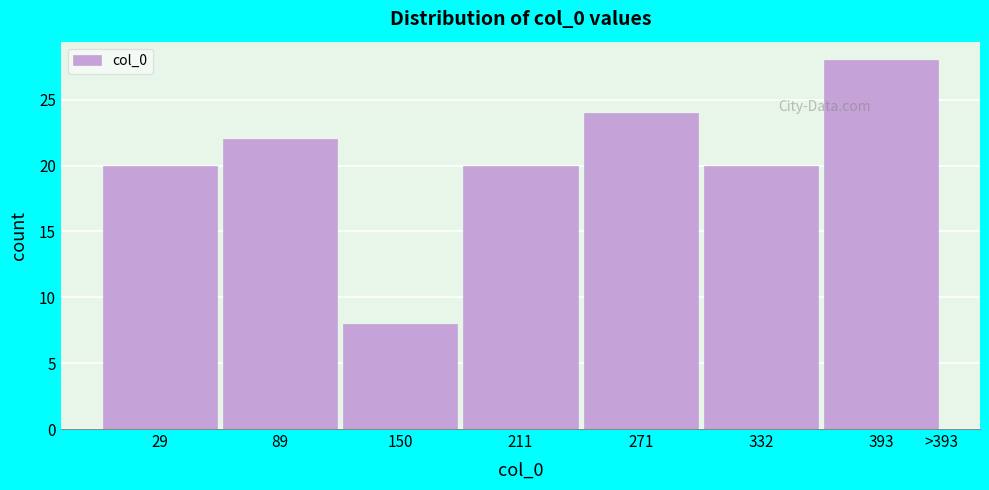

Reading left to right, transcribe all the data shown in this chart.

20	22	8	20	24	20	28